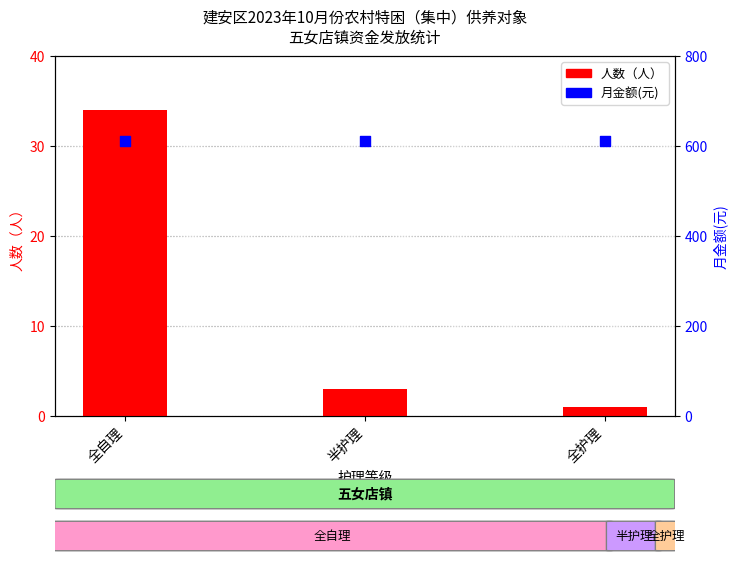

At which category is the sum across all series the highest?

全自理